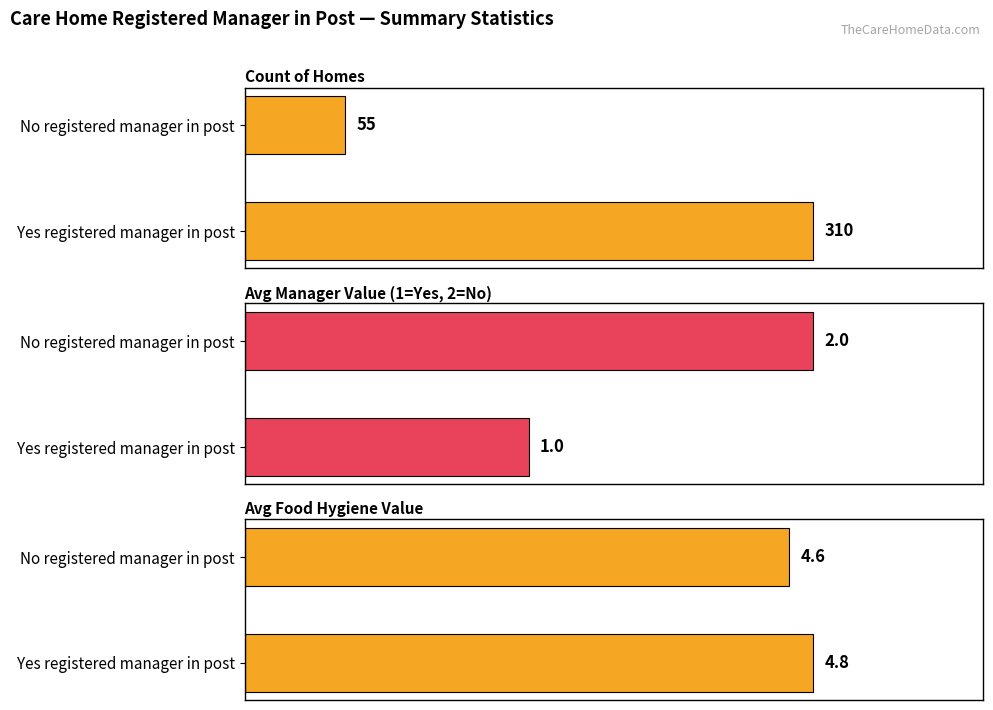

List the series in order of their peak value, lowest first.

Avg Manager Value (1=Yes, 2=No), Avg Food Hygiene Value, Count of Homes